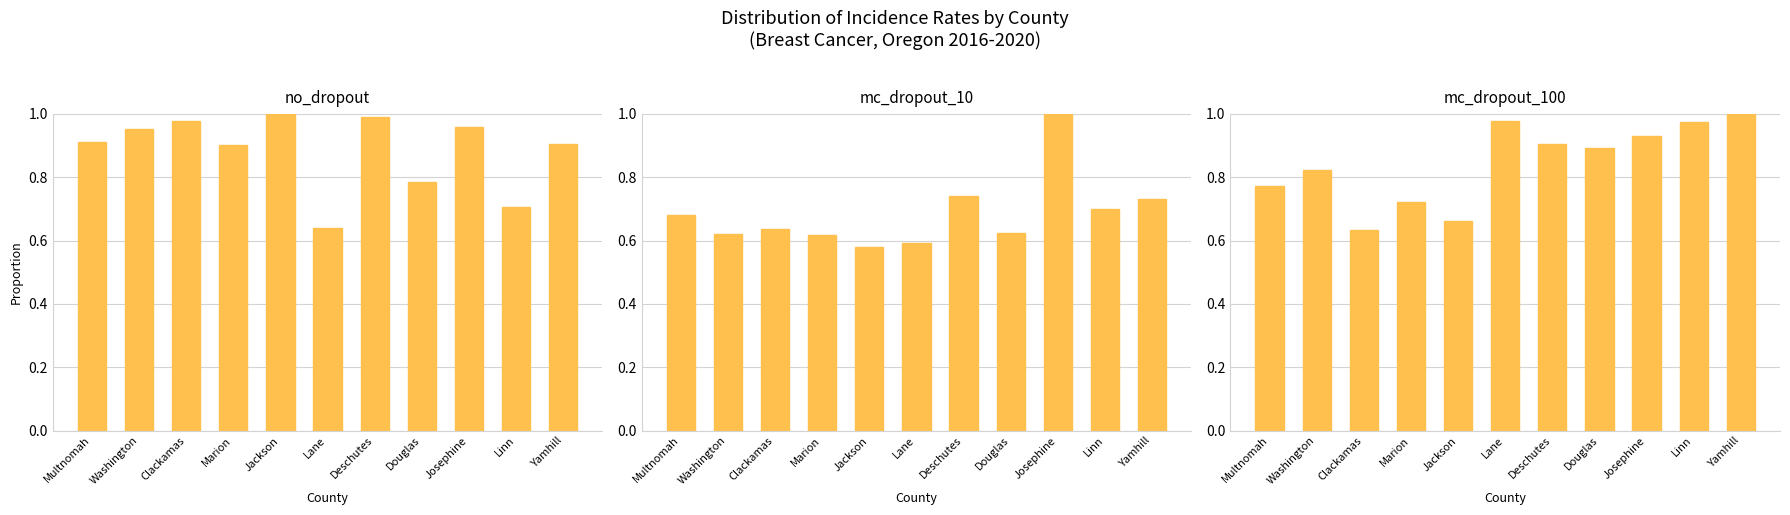

What is the label of the 8th bar from the left?

Douglas